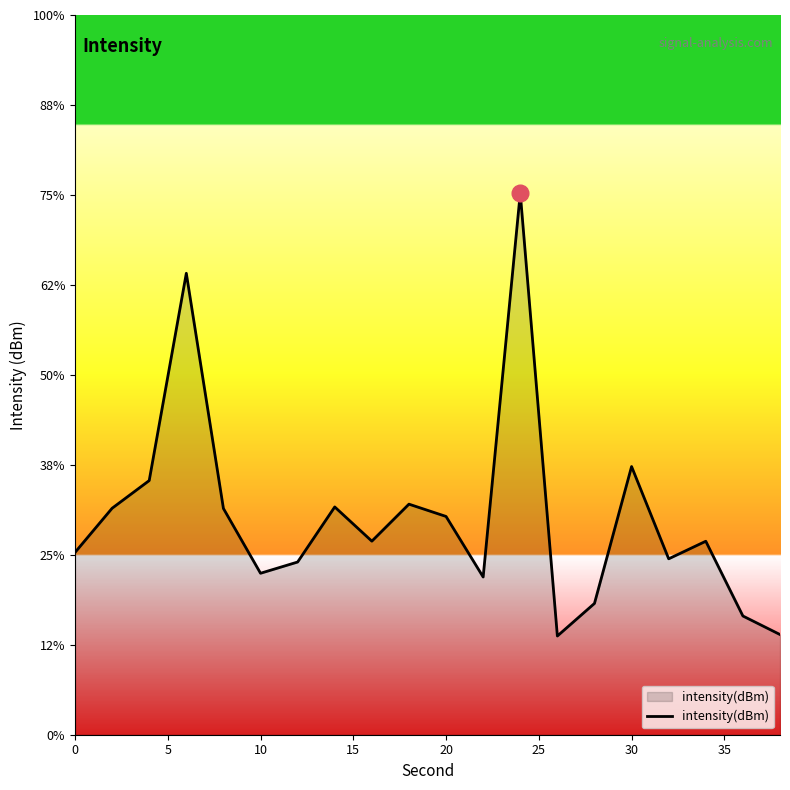

Reading left to right, transcribe all the data shown in this chart.

-130.7	-129.7	-129.0	-124.1	-129.7	-131.2	-130.9	-129.6	-130.4	-129.6	-129.8	-131.3	-122.2	-132.7	-131.9	-128.7	-130.8	-130.4	-132.2	-132.6